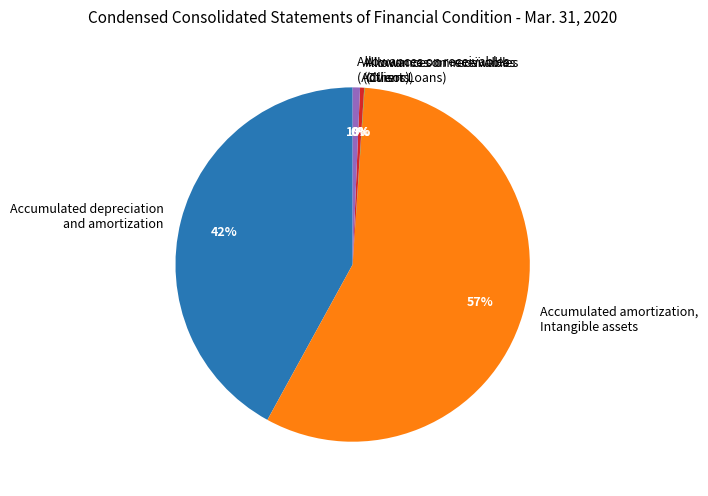

To the nearest percent, what portion does Accumulated amortization, Intangible assets represent?

57%